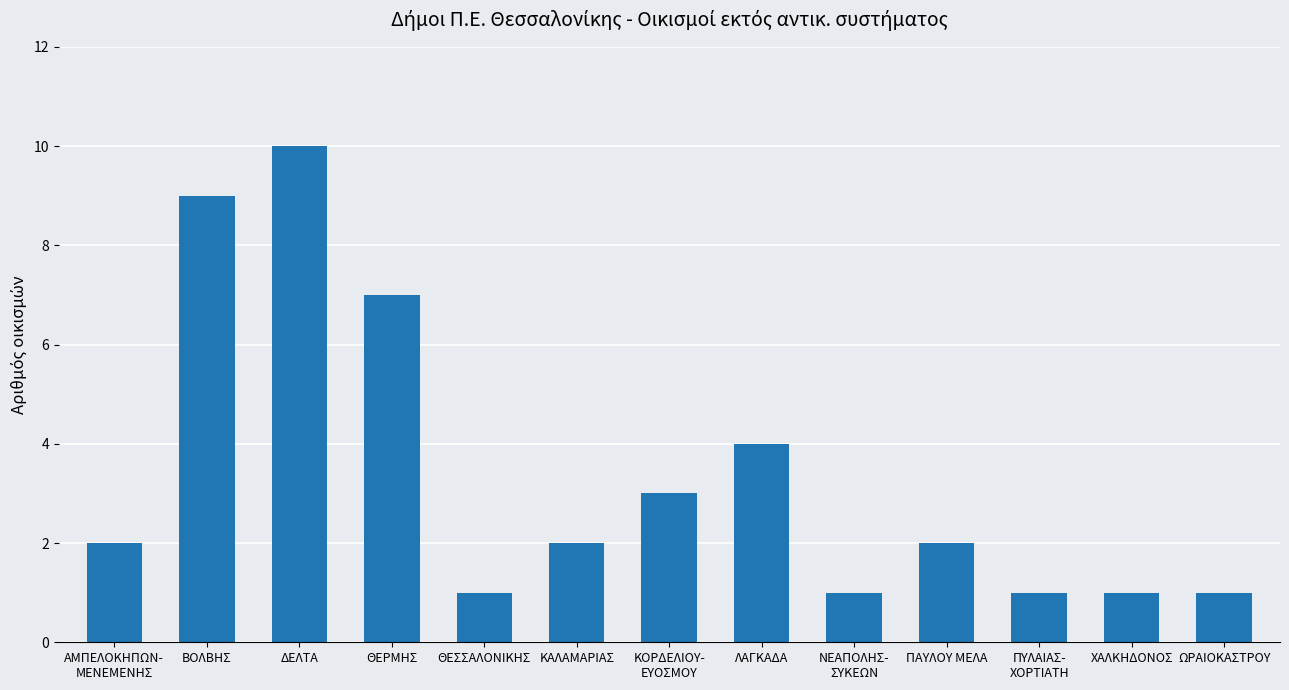

Count the values in the range 1 to 4.

10